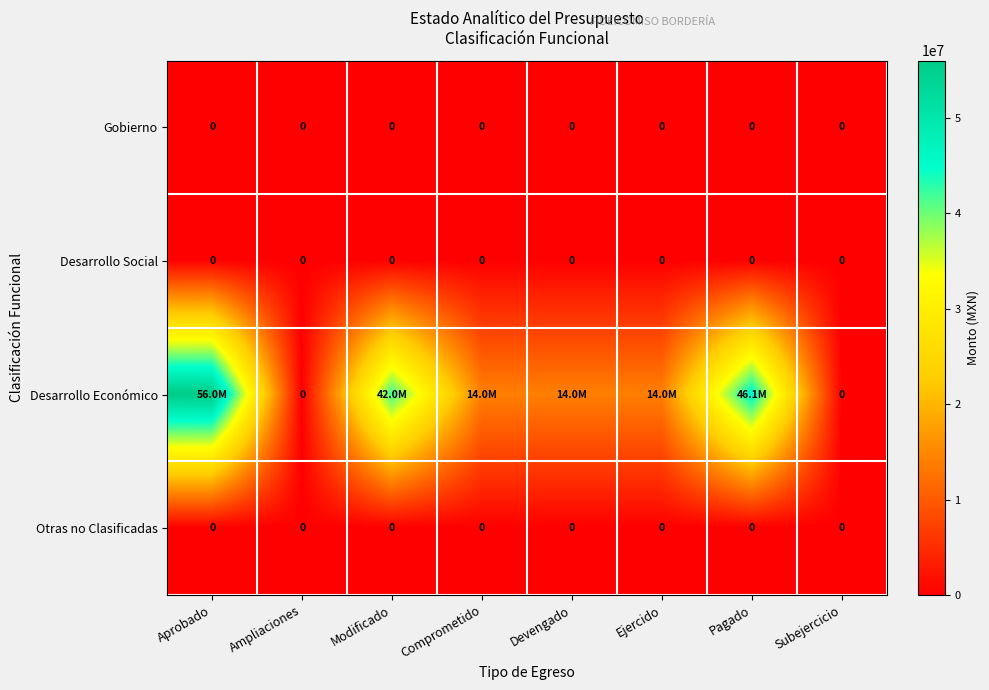

Is the value of Otras no Clasificadas at Ampliaciones greater than the value of Desarrollo Económico at Subejercicio?

No